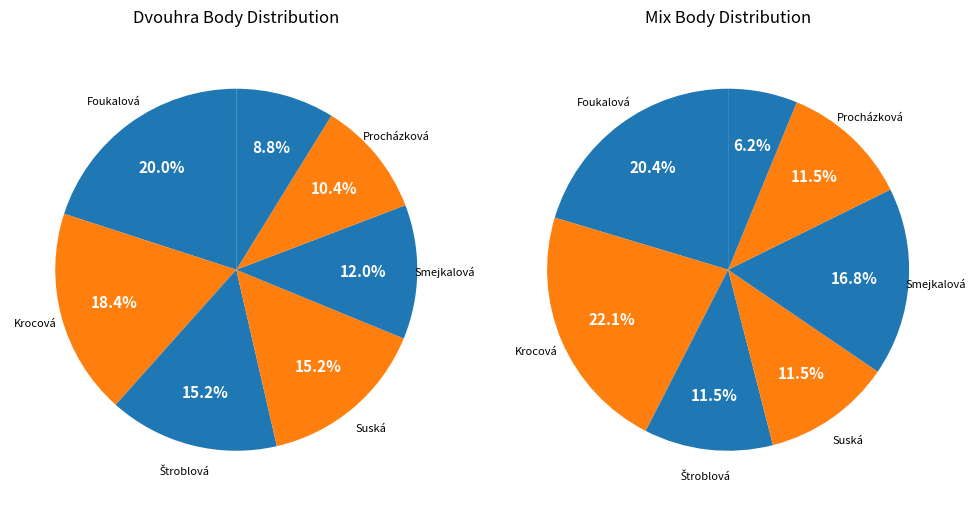

Between Štroblová Vendula and Procházková Kateřina, which is larger?

Štroblová Vendula